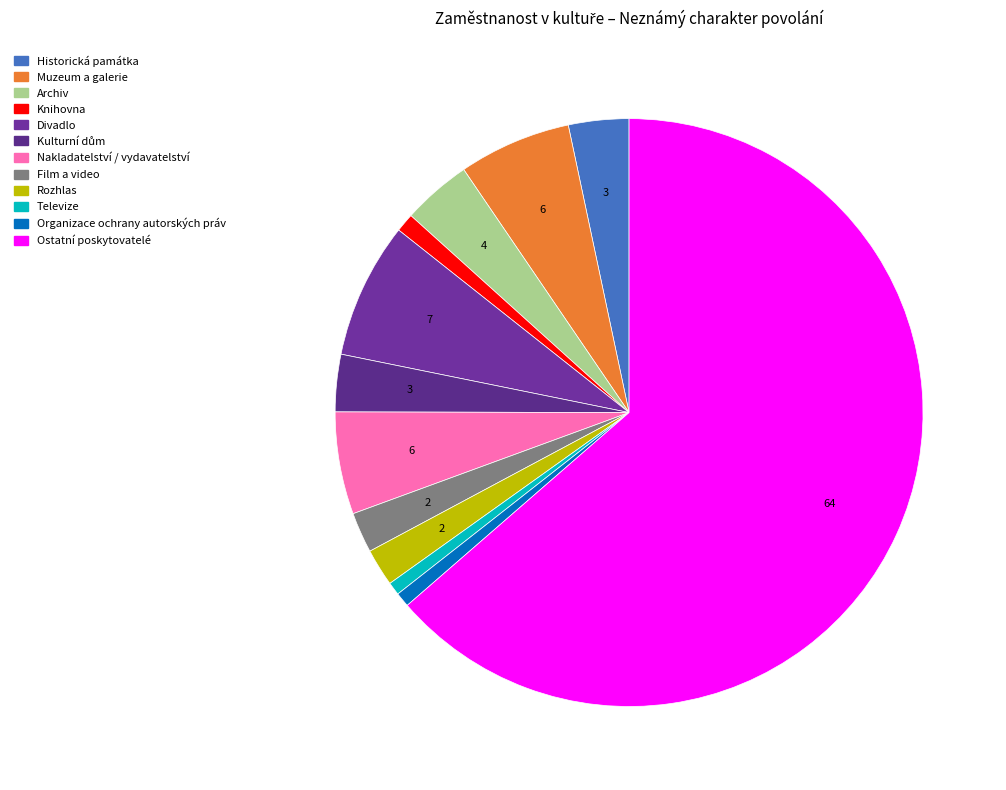

How many slices are in this pie chart?

12